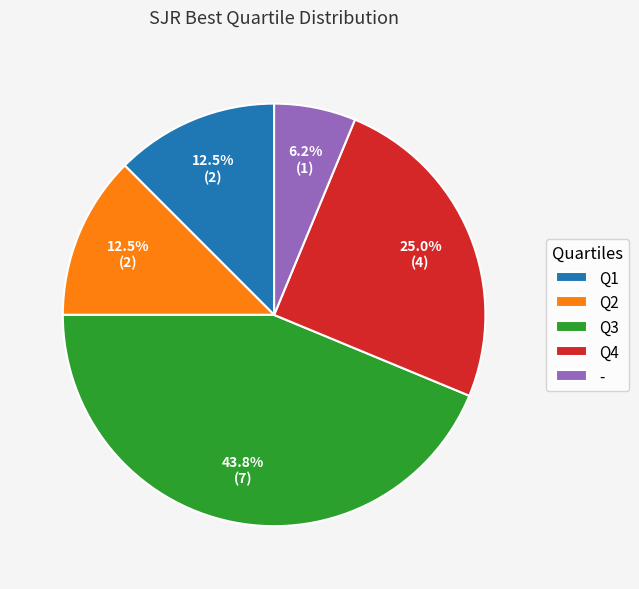

What is the total percentage of Q2 and Q4?

37.5%